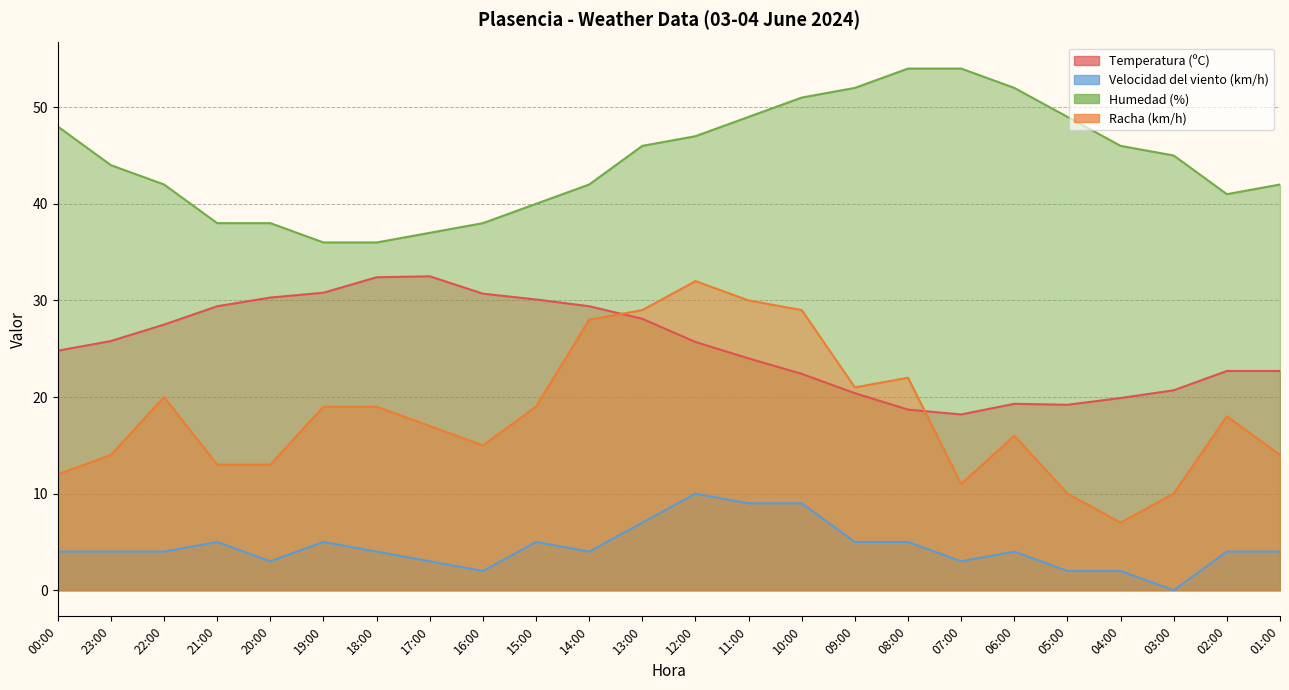

True or false: Temperatura (ºC) and Velocidad del viento (km/h) cross at least once.

False